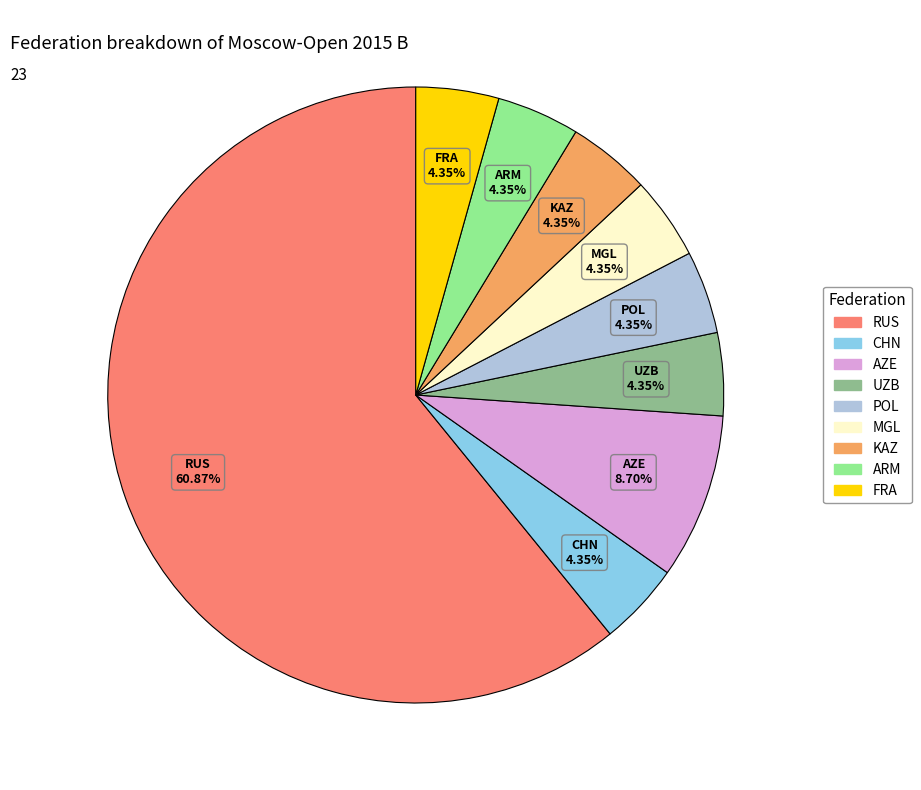

Approximately how many times larger is the value at FRA compared to AZE?

0.5